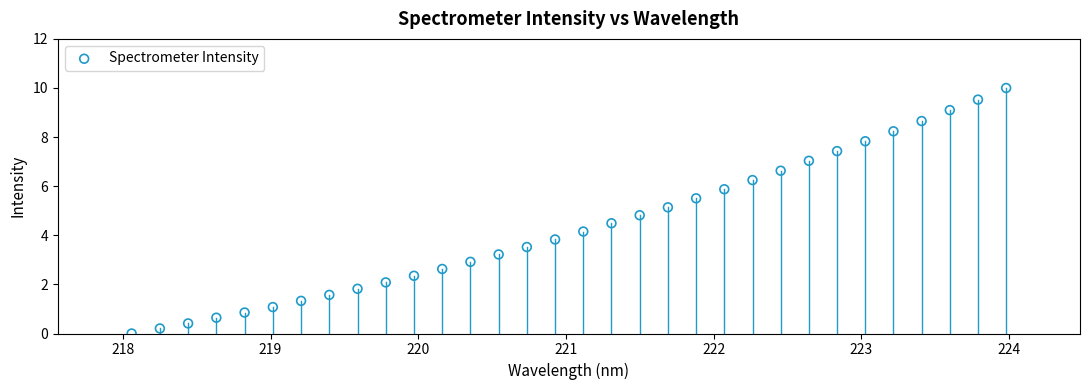

What is the range of Y values (max minus min)?

10.0